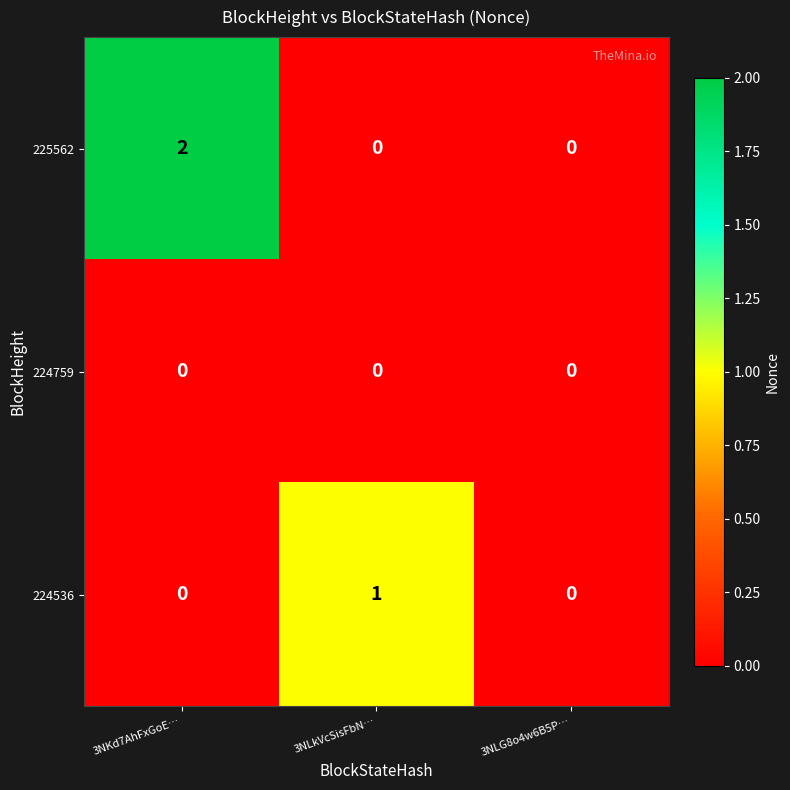

Which category has the highest value in the 225562 series?

3NKd7AhFxGoE…